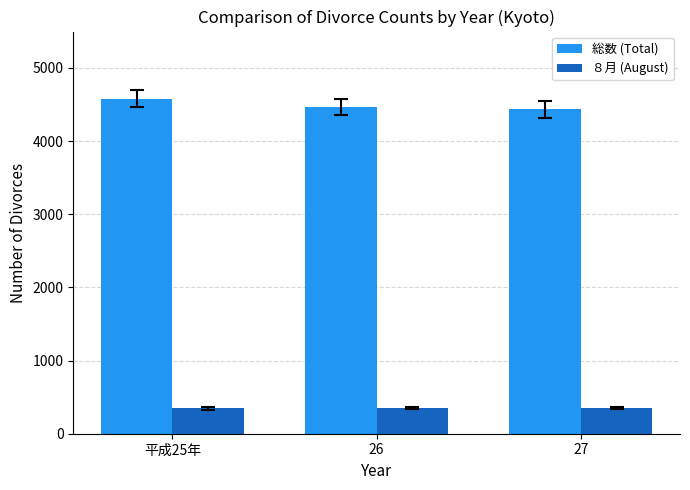

How many bars are there in total?

6